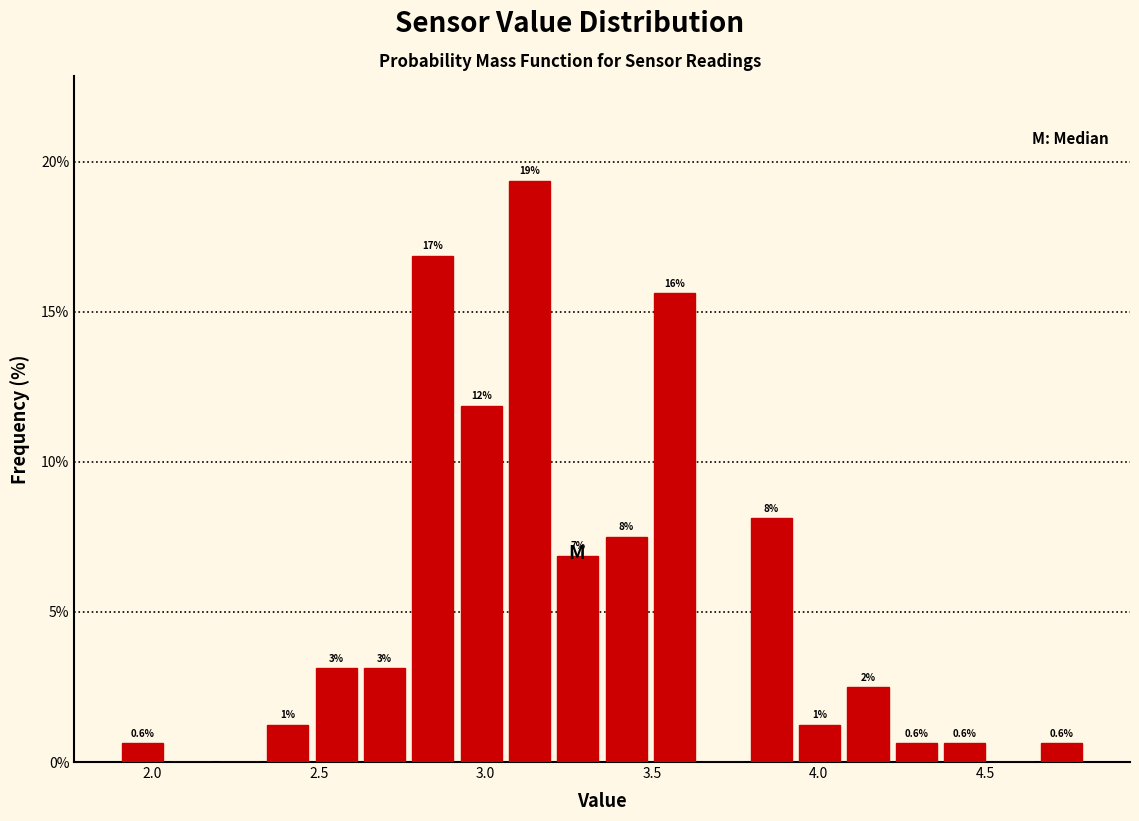

Around what value on the x-axis is the tallest bar? Give the approximate position of its centre, as read against the axis.

3.15